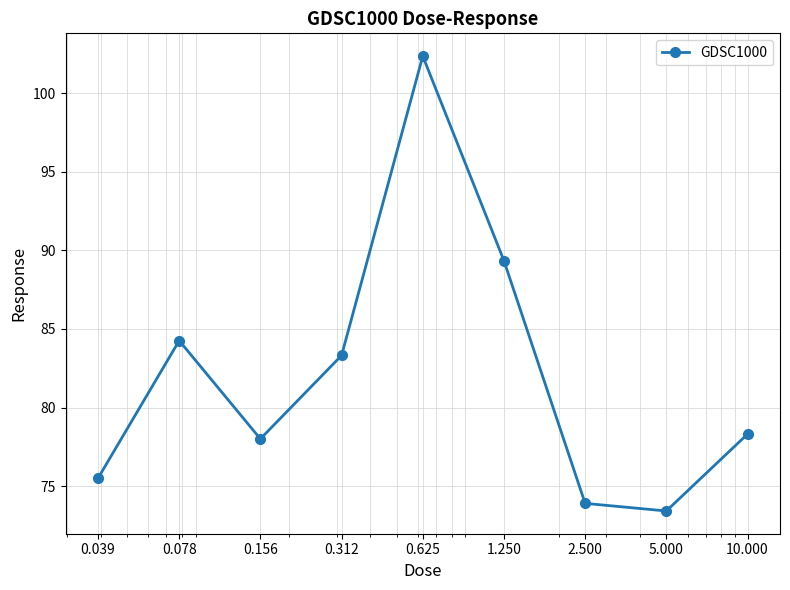

What is the value of the 9th point from the left?

78.3